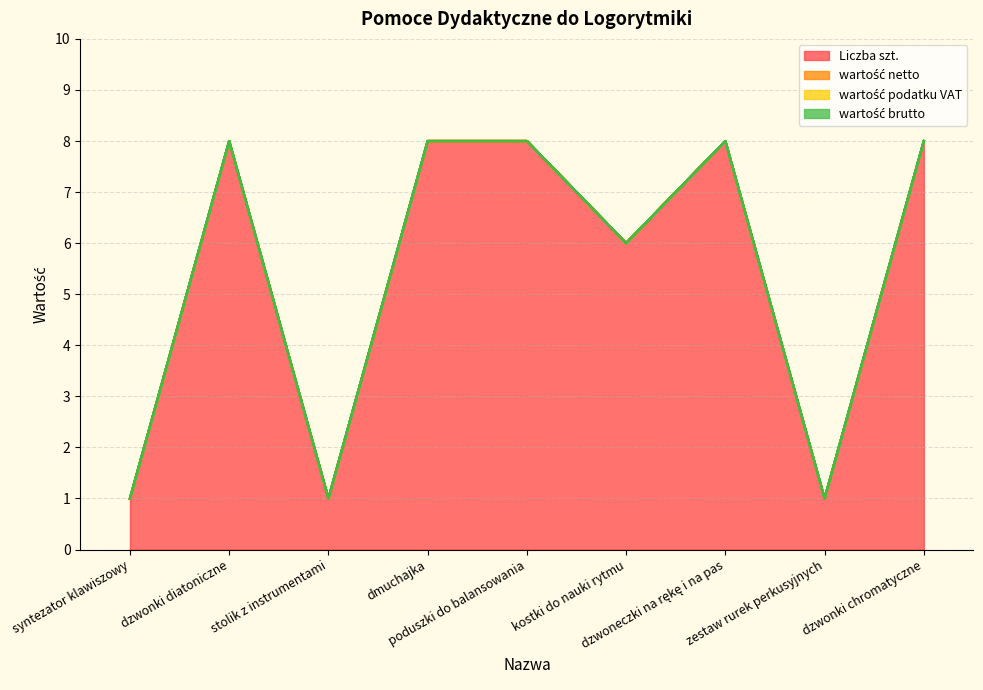

True or false: wartość brutto and wartość netto cross at least once.

False